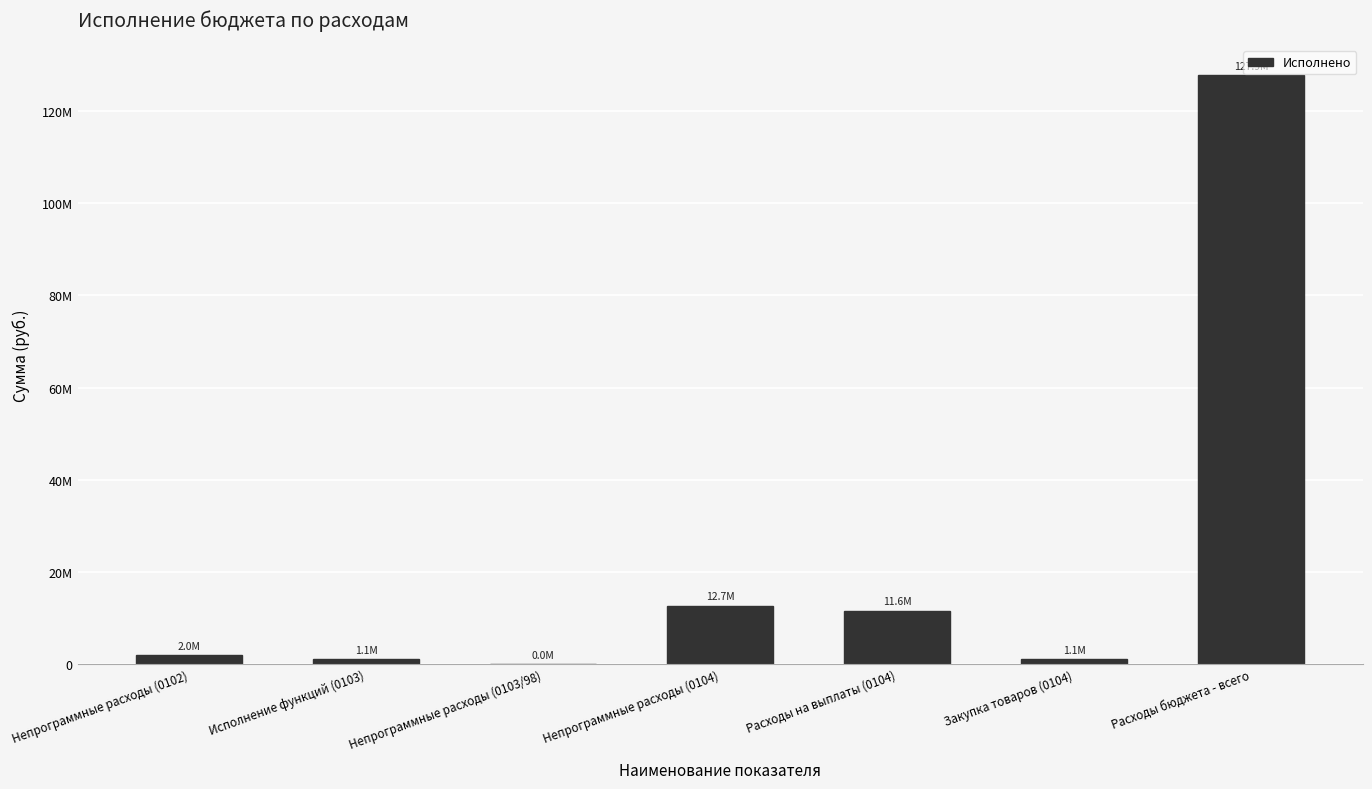

List the labels in order of value, largest first.

Расходы бюджета - всего, Непрограммные расходы (0104), Расходы на выплаты (0104), Непрограммные расходы (0102), Исполнение функций (0103), Закупка товаров (0104), Непрограммные расходы (0103/98)